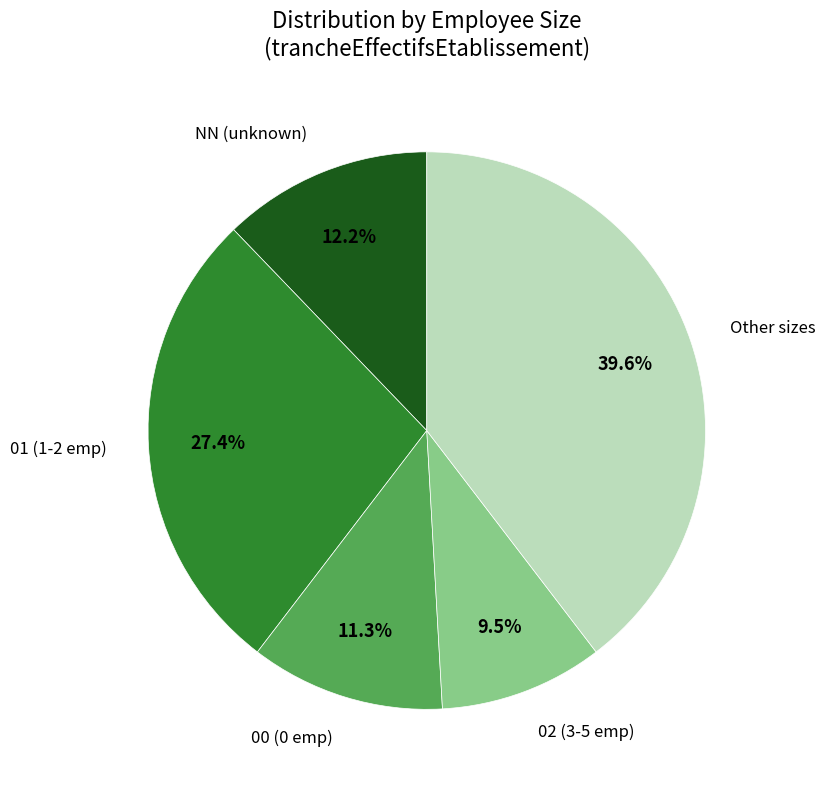

To the nearest percent, what is the average slice percentage?

20%